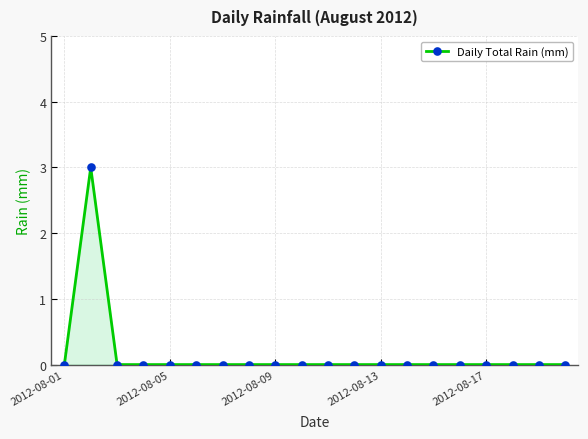

What is the difference between the maximum and minimum values?

3